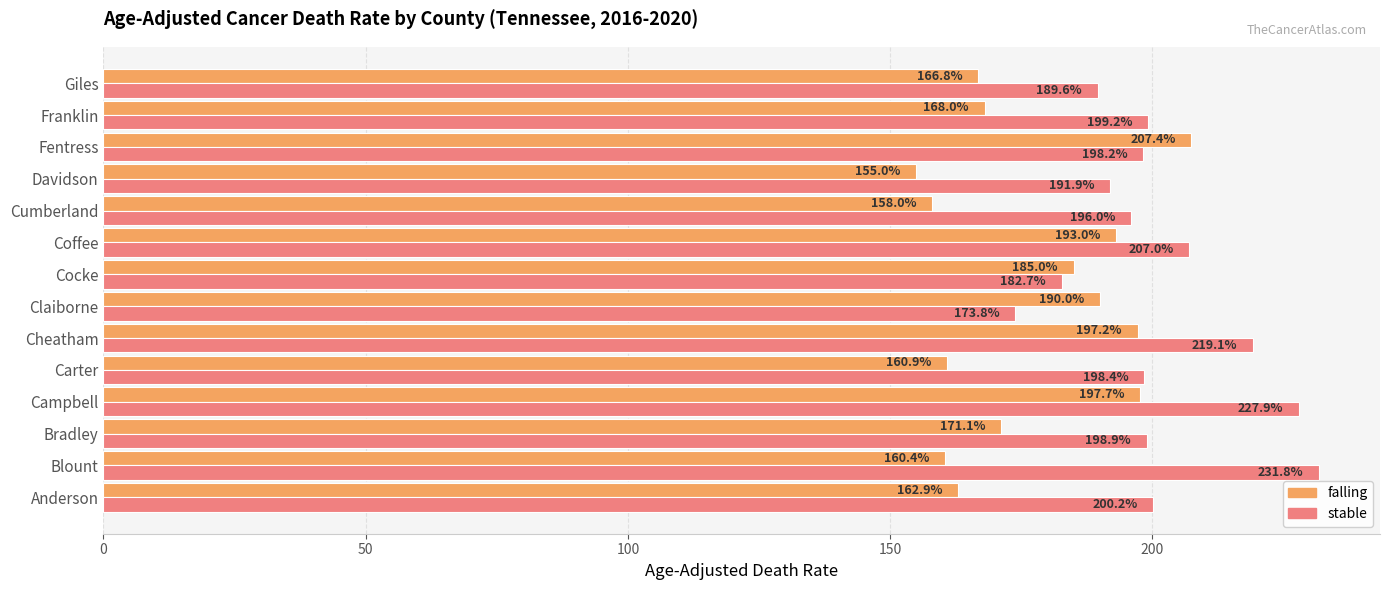

How many categories are shown in the chart?

14